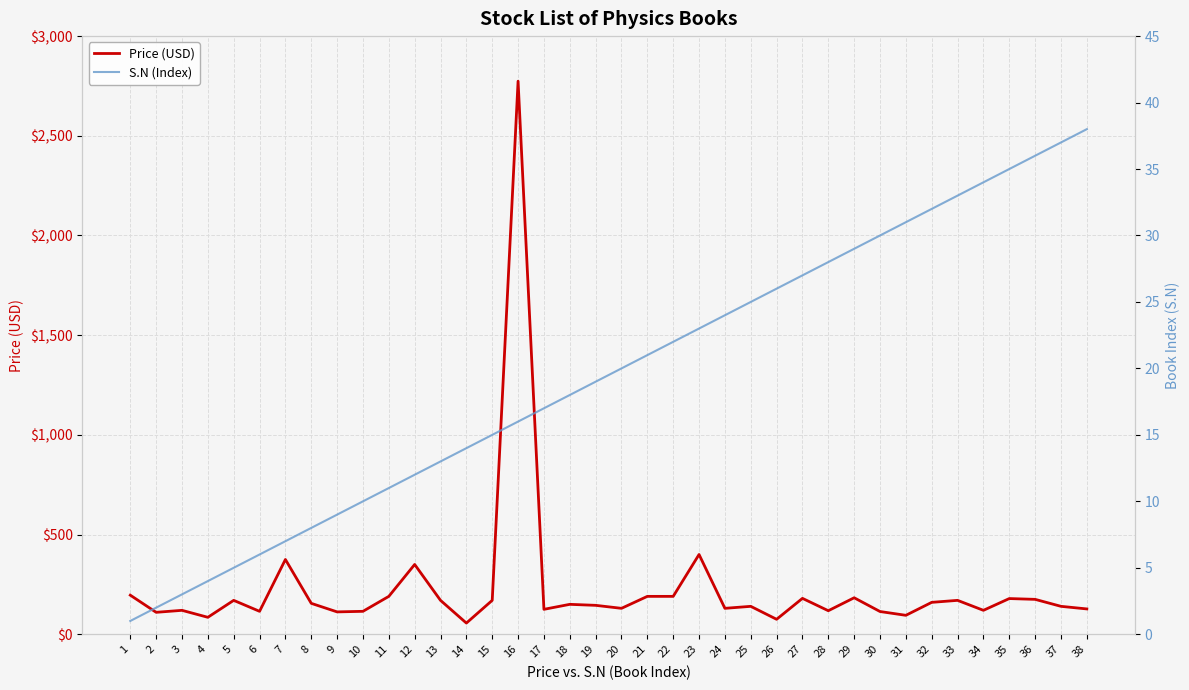

The Price (USD) series shows 115.0 at 6. True or false?

True